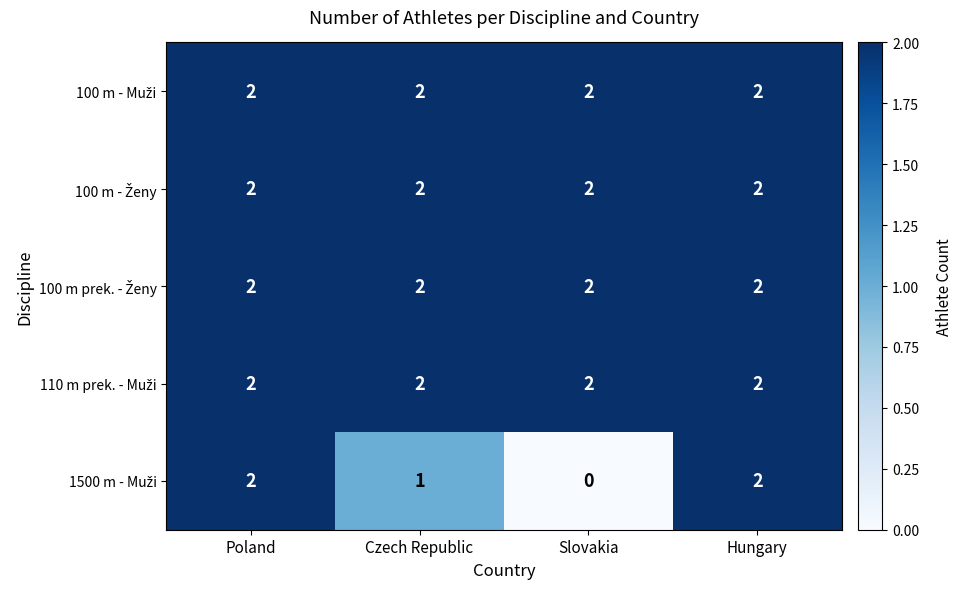

At how many categories does at least one series exceed 1?

4